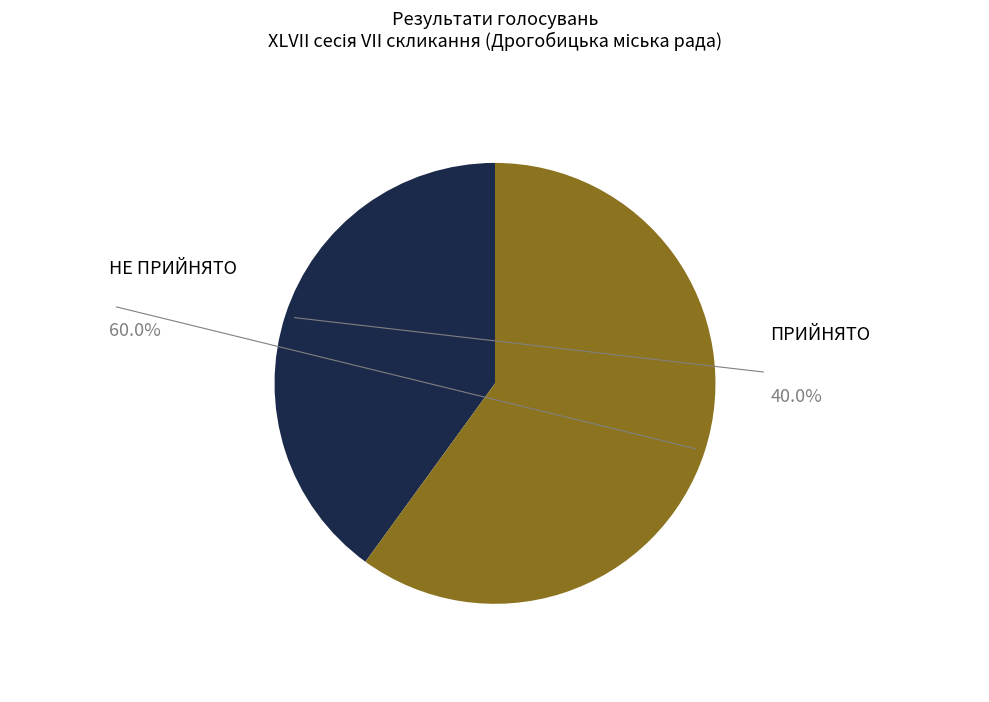

Does any single category account for the majority?

Yes